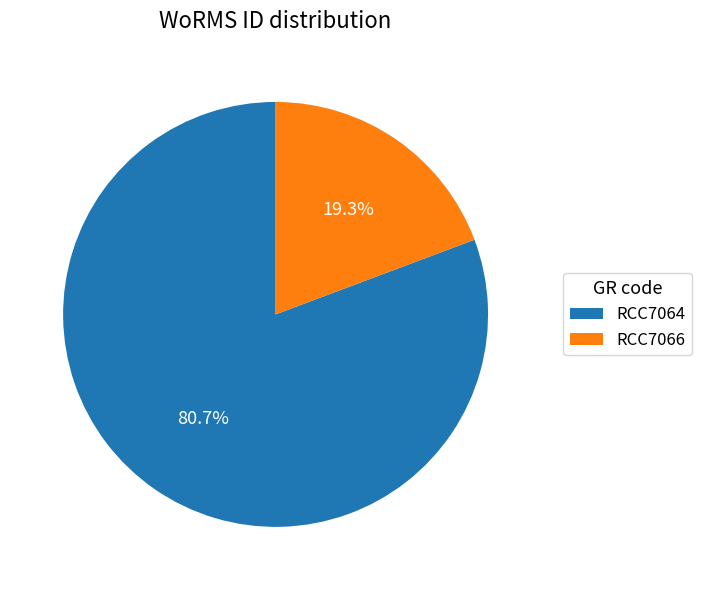

Which slice is the largest?

RCC7064